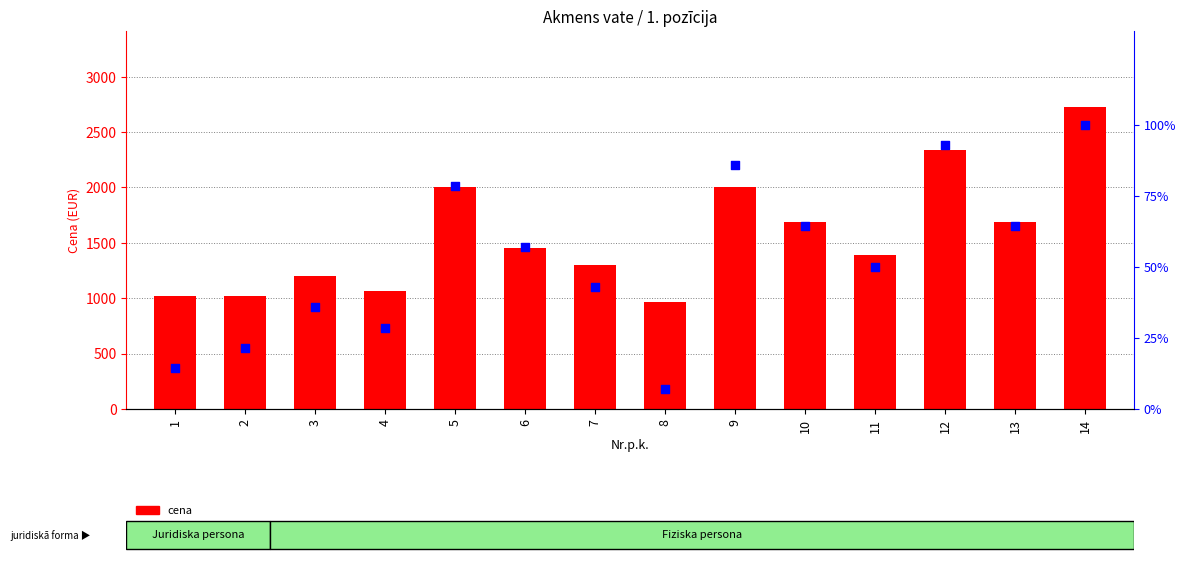

At how many categories does at least one series exceed 435?

14